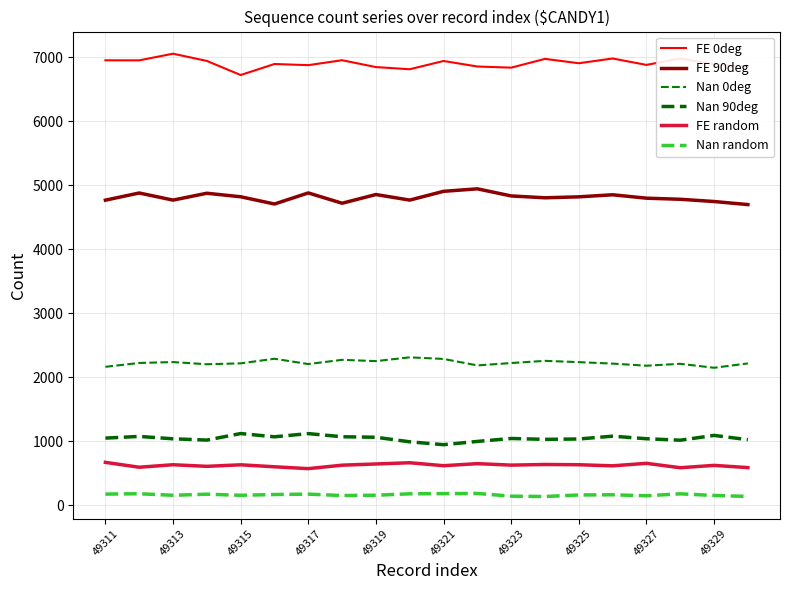

At which category does FE 90deg reach its first local valley?

49313